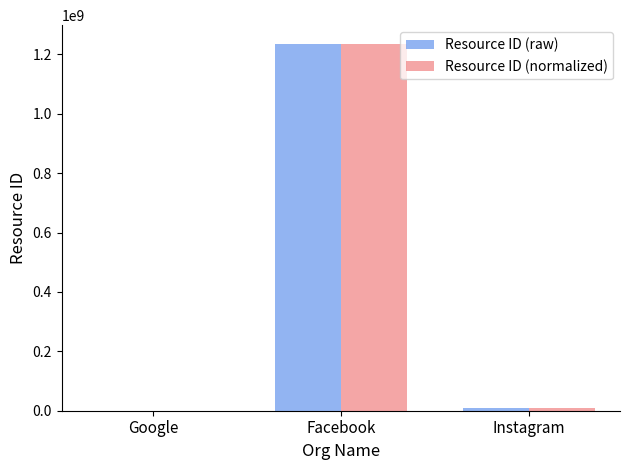

Where is Resource ID (normalized) nearest to the value 618639844?

Instagram